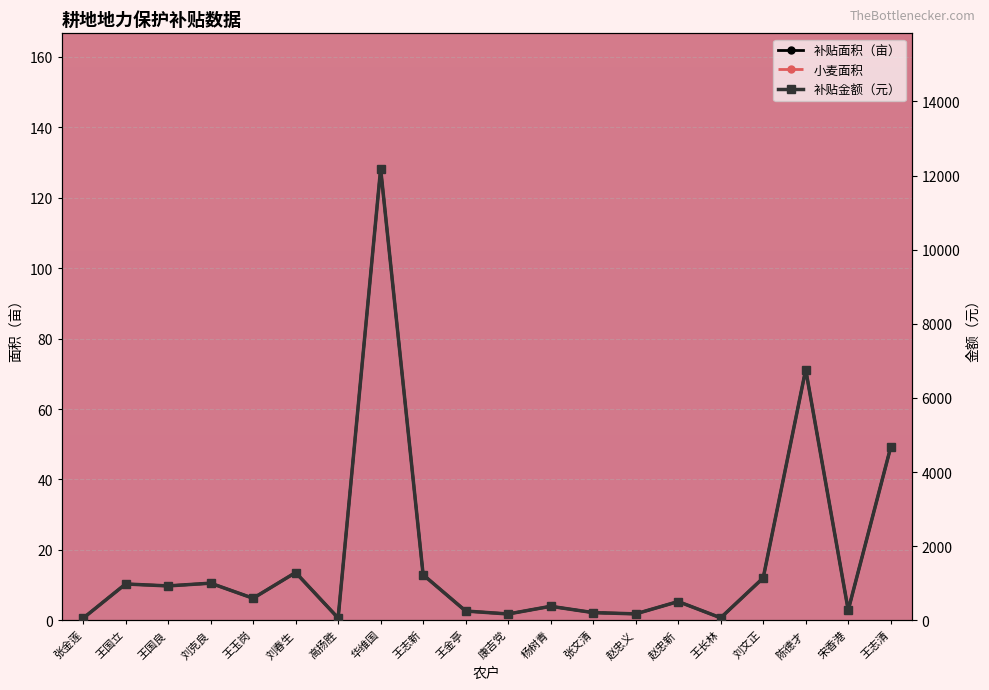

What is the label of the 18th point from the left?

陈德才